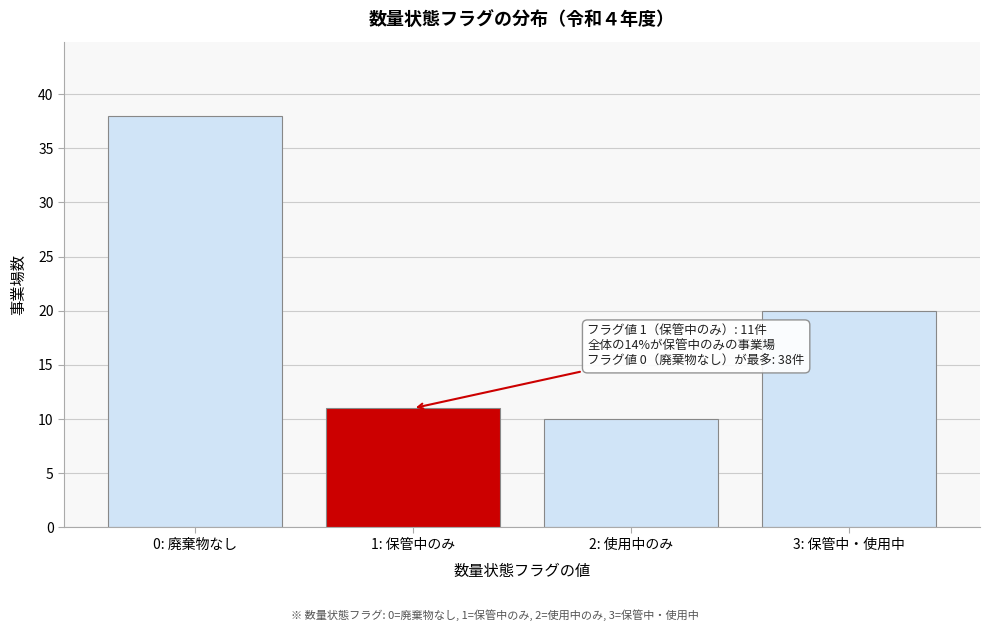

Reading right to left, what are all the values shown in this chart?

3: 保管中・使用中=20	2: 使用中のみ=10	1: 保管中のみ=11	0: 廃棄物なし=38